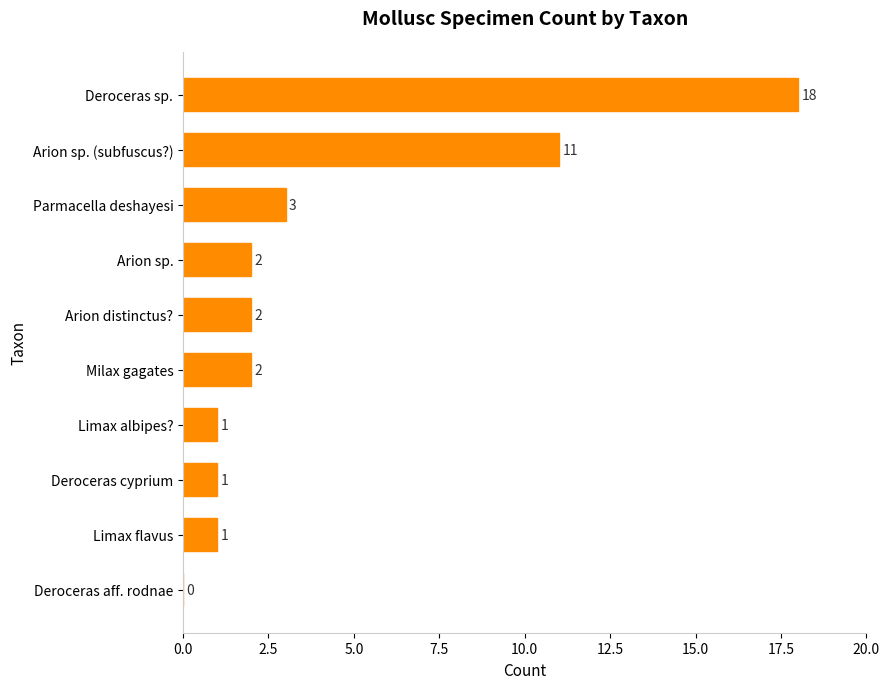

True or false: the data shows 1 at Arion distinctus?.

False